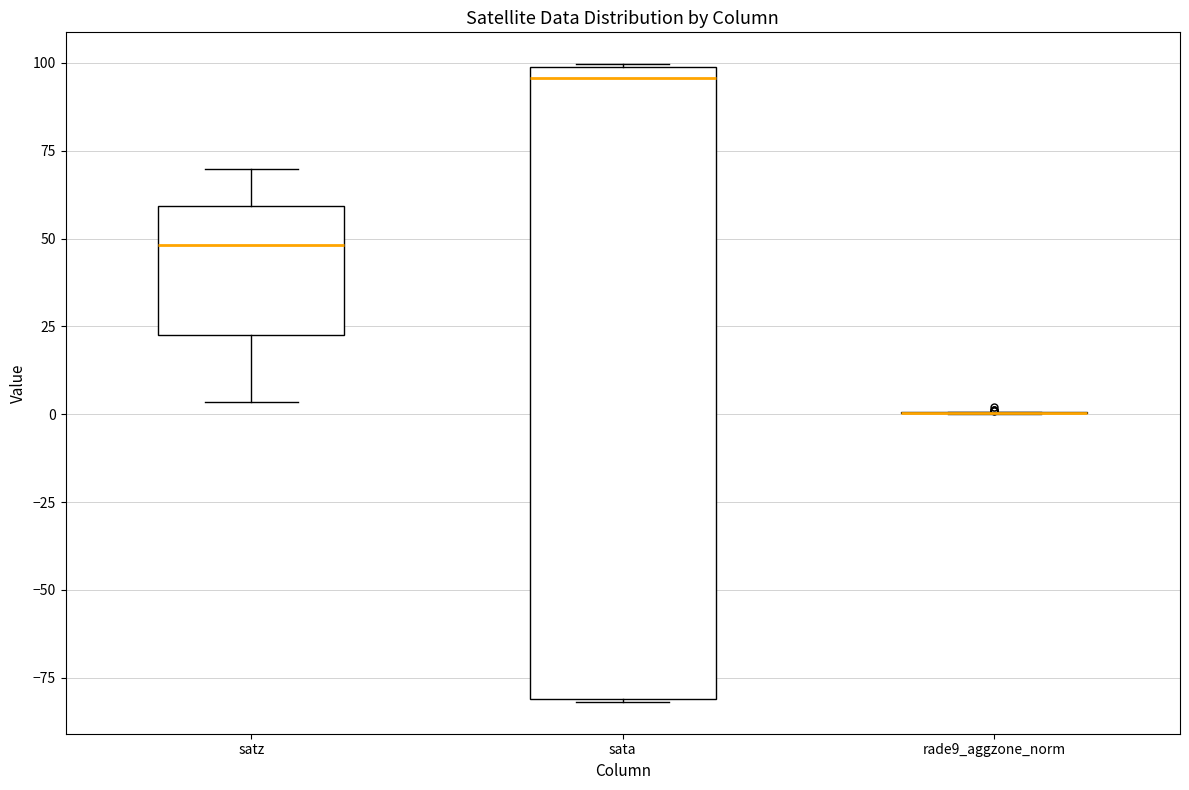

Where is the upper edge of the box for satz on the y-axis? The values are not printed on the chart, so give them approximately, as read against the axis.

60